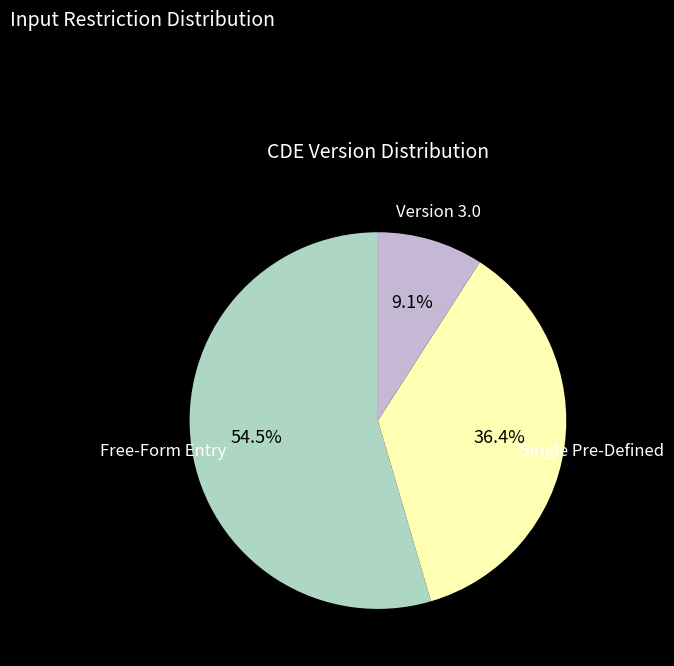

Does any single category account for the majority?

Yes